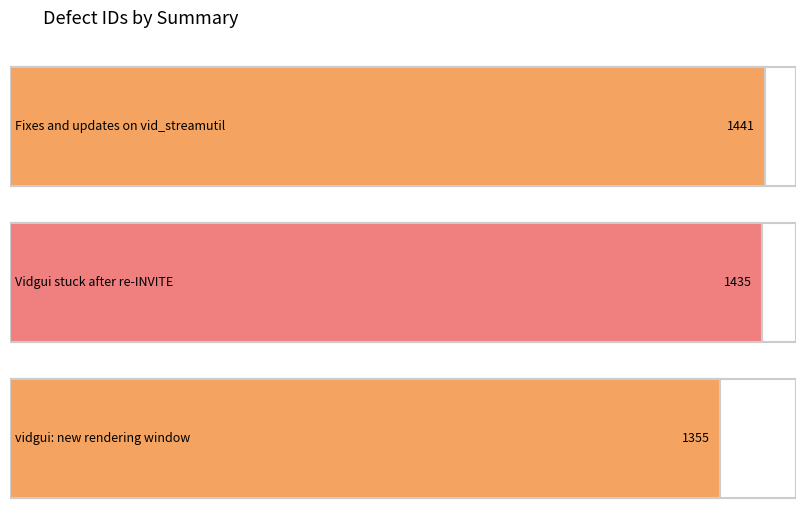

What is the ratio of the value at vidgui: new rendering window to the value at Vidgui stuck after re-INVITE?

0.9